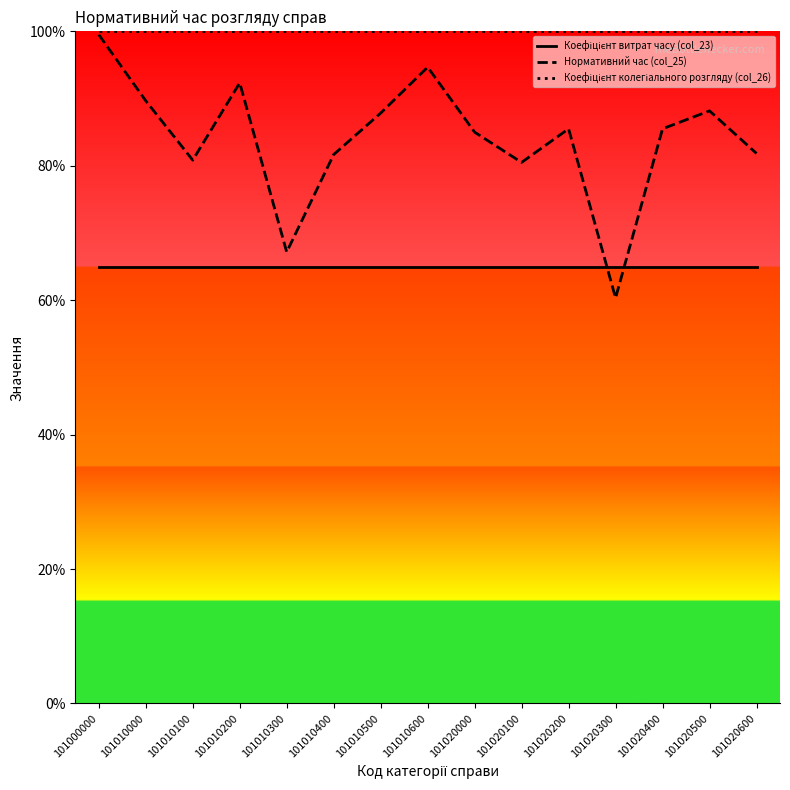

True or false: Коефіцієнт колегіального розгляду (col_26) (line) has a value of 100.0 at 101010600.

True